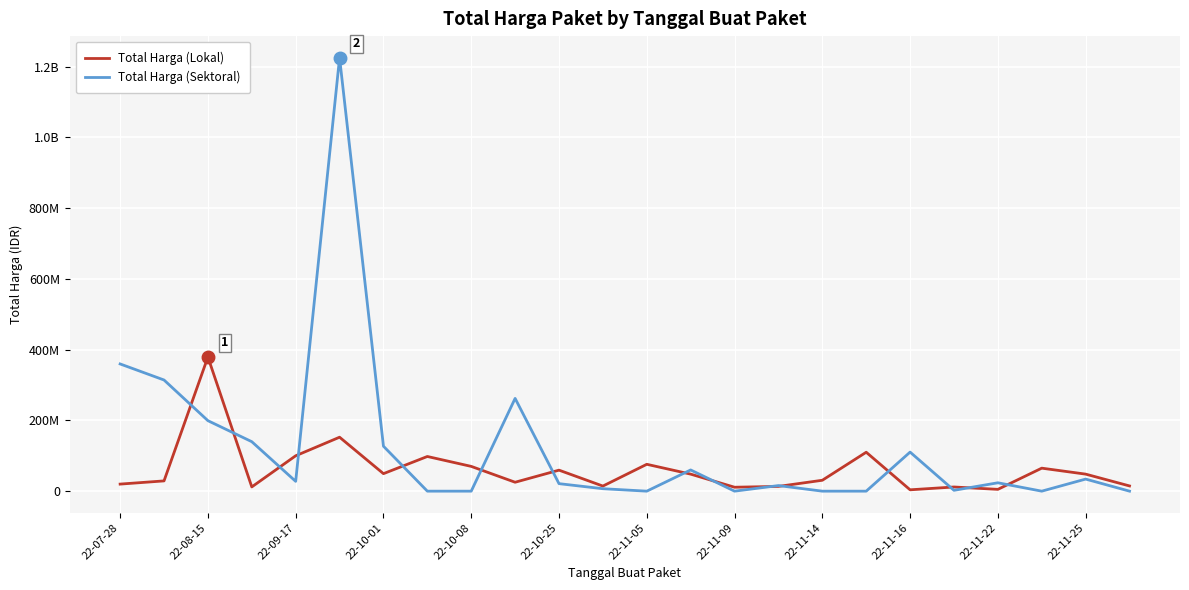

What is the greatest value displayed?

1224682000